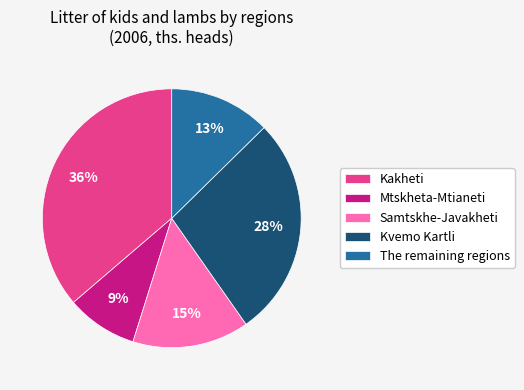

Rank the categories by value from highest to lowest.

Kakheti, Kvemo Kartli, Samtskhe-Javakheti, The remaining regions, Mtskheta-Mtianeti